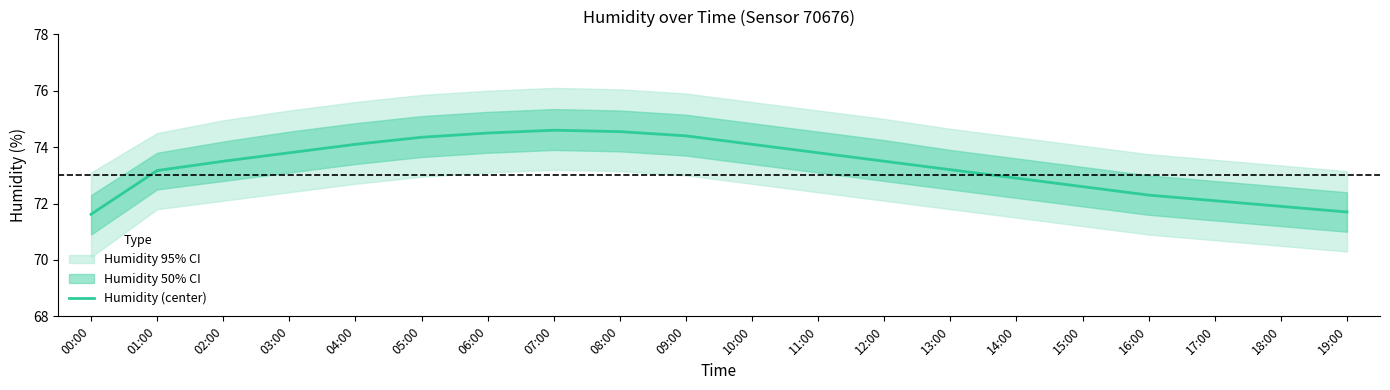

How many data points are less than 73?

7